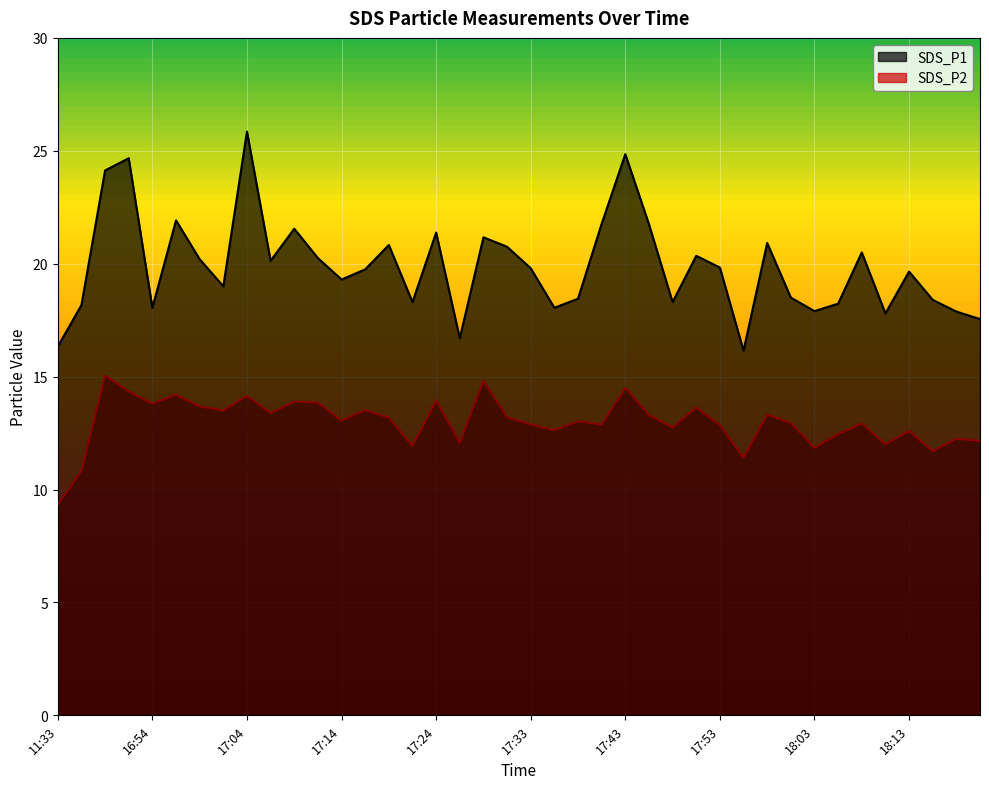

How many values in the SDS_P1 series are below 19?

16